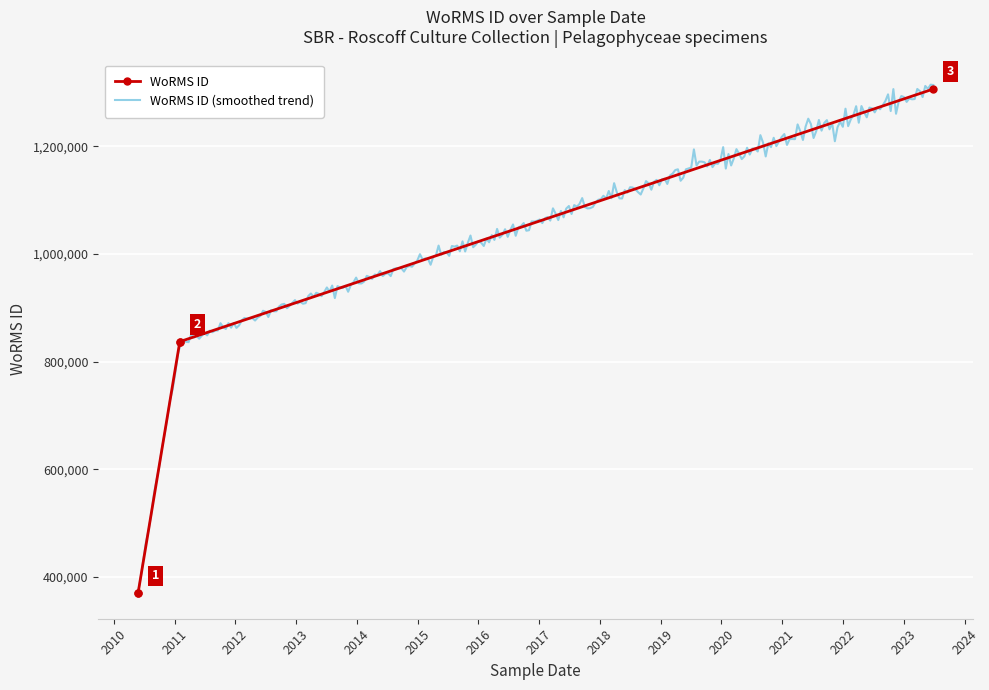

What is the greatest value displayed?

1306228